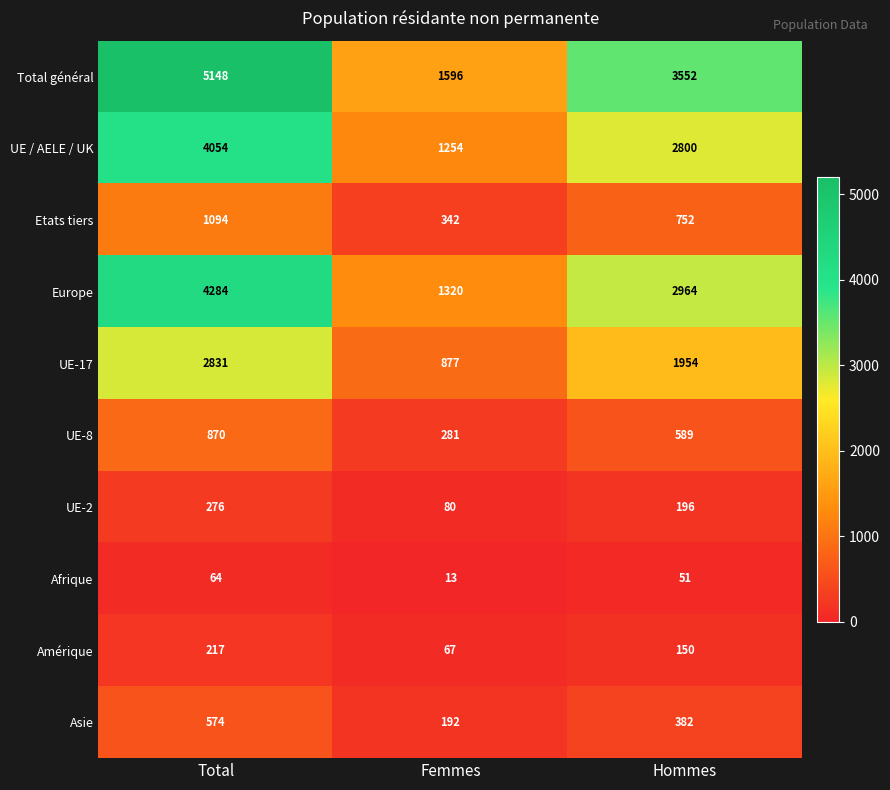

What is the difference between the UE-8 values at Hommes and Total?

281